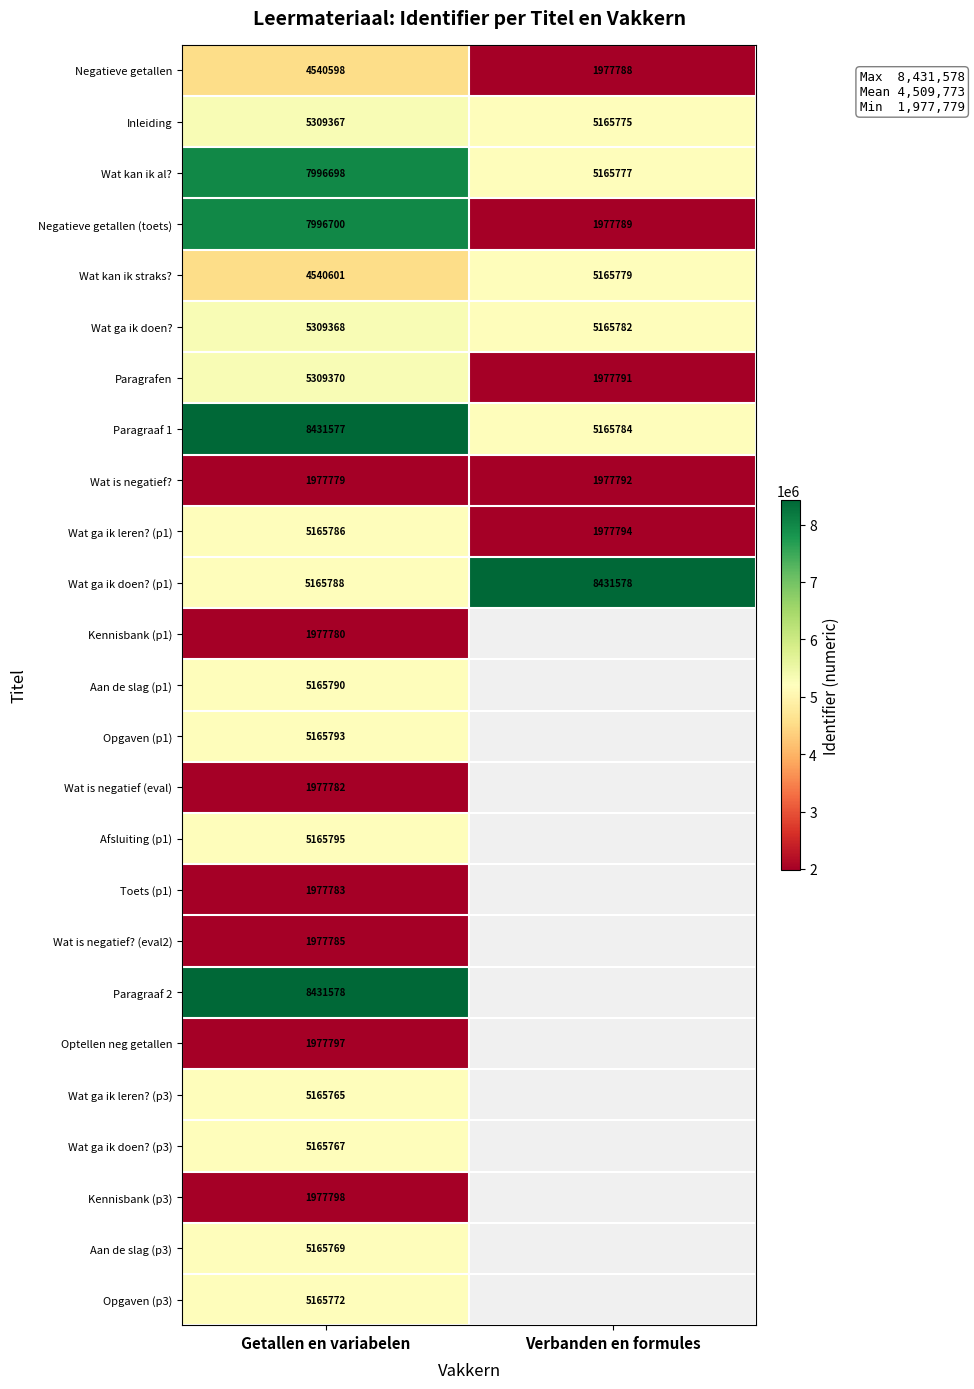

How many Wat ga ik doen? values are between 5165782 and 5309368?

2